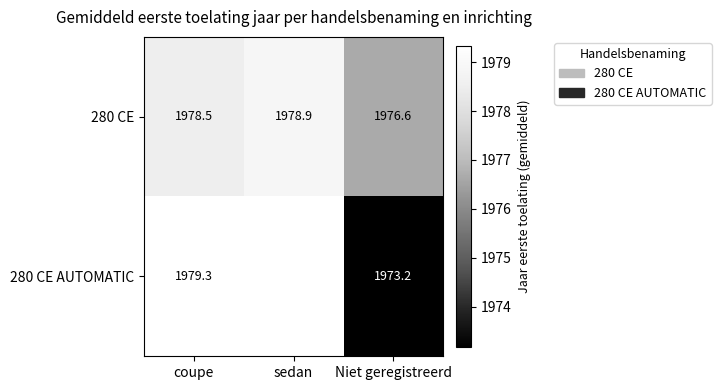

Rank the series at coupe from lowest to highest value.

280 CE, 280 CE AUTOMATIC